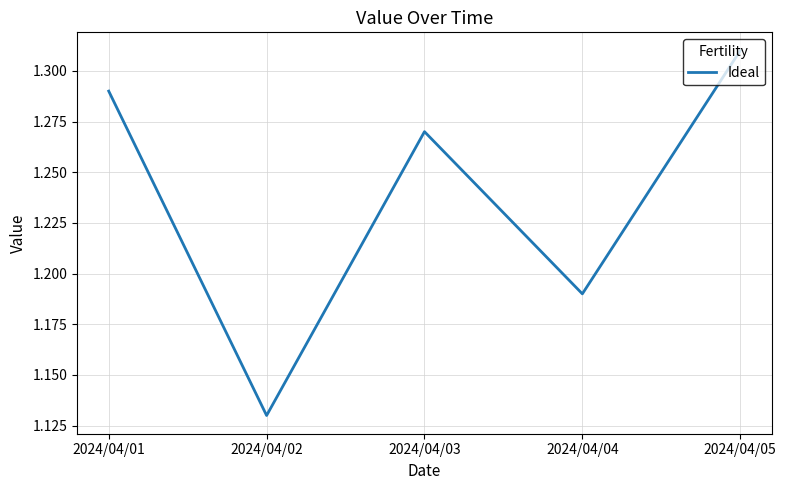

True or false: the data has more than 0 interior local peaks.

True